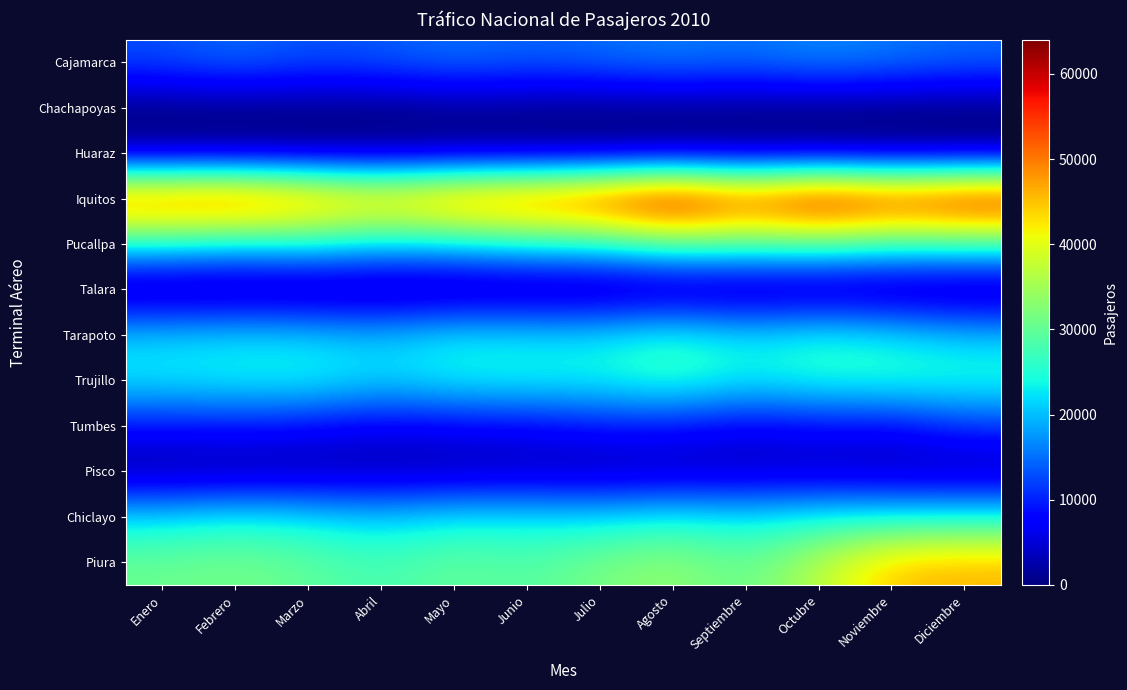

List the series in order of their peak value, lowest first.

Talara, Chachapoyas, Huaraz, Pisco, Tumbes, Cajamarca, Chiclayo, Tarapoto, Trujillo, Pucallpa, Piura, Iquitos